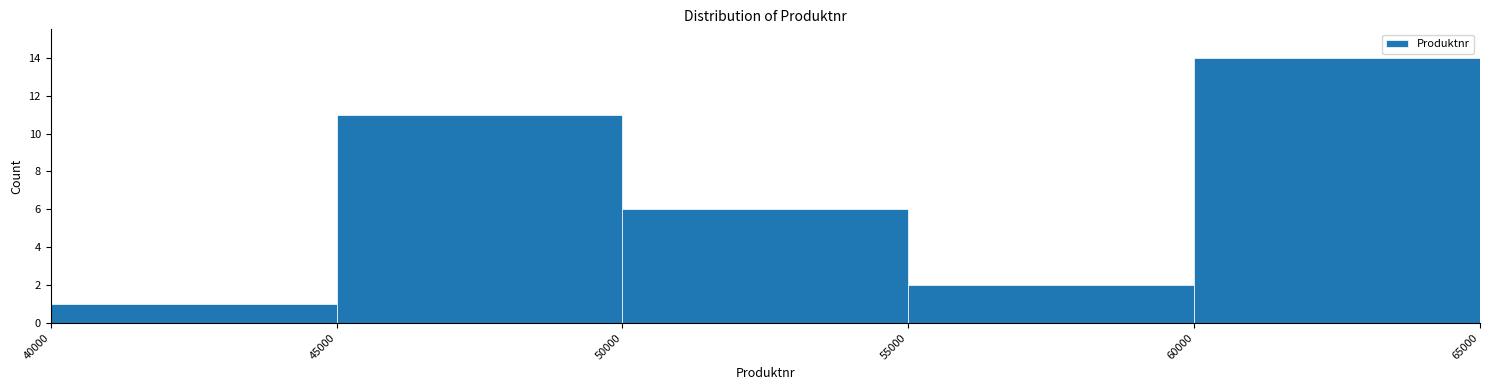

Which range on the x-axis has the tallest bar?

60000 to 65000